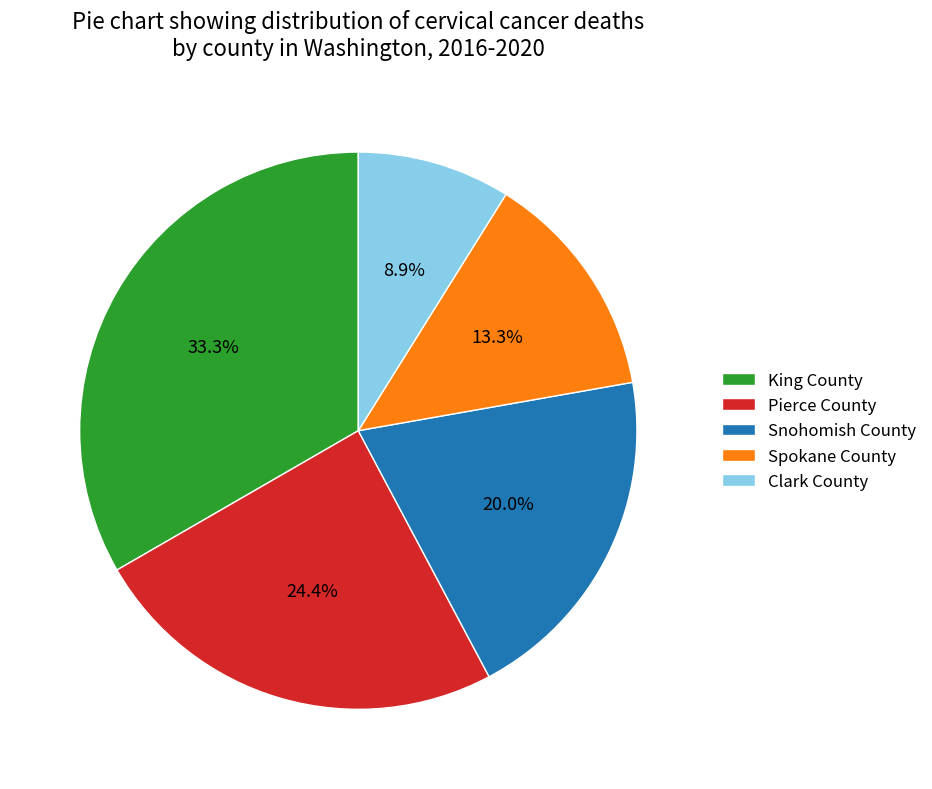

To the nearest percent, what percentage of the pie is King County?

33%